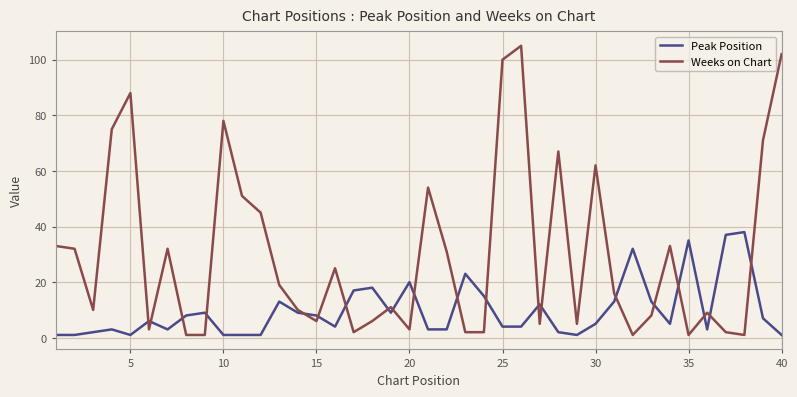

Which series has the largest total across all categories?

Weeks on Chart